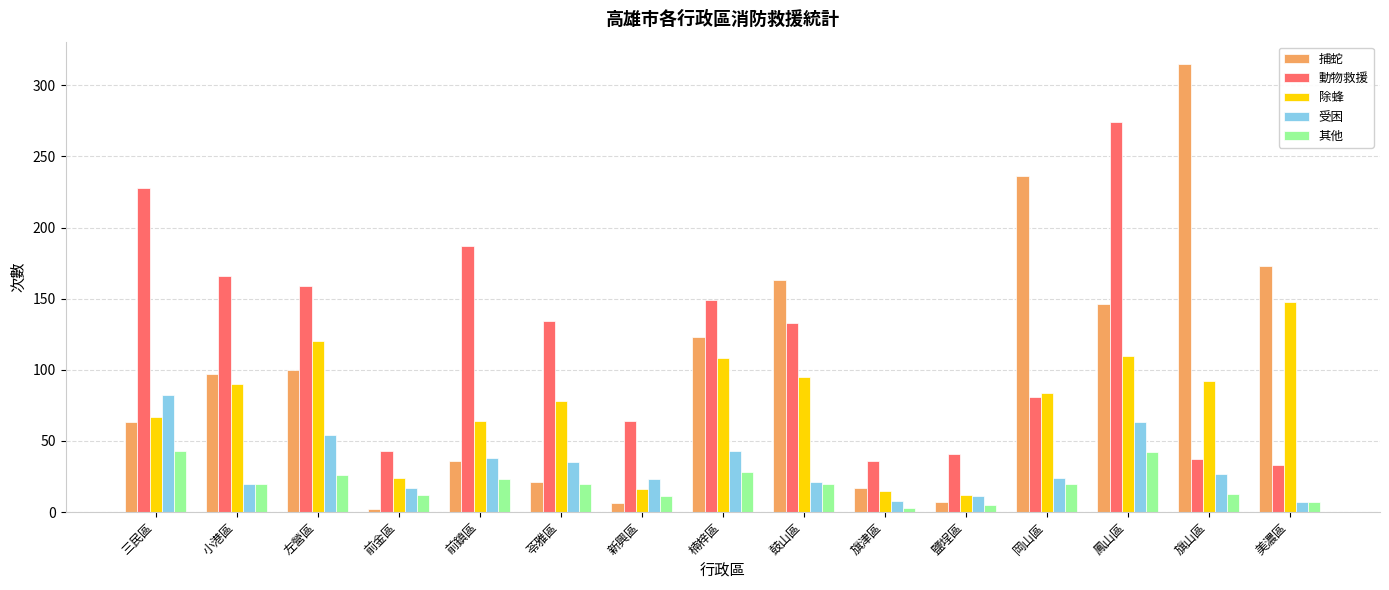

The 動物救援 series shows 53 at 旗津區. True or false?

False